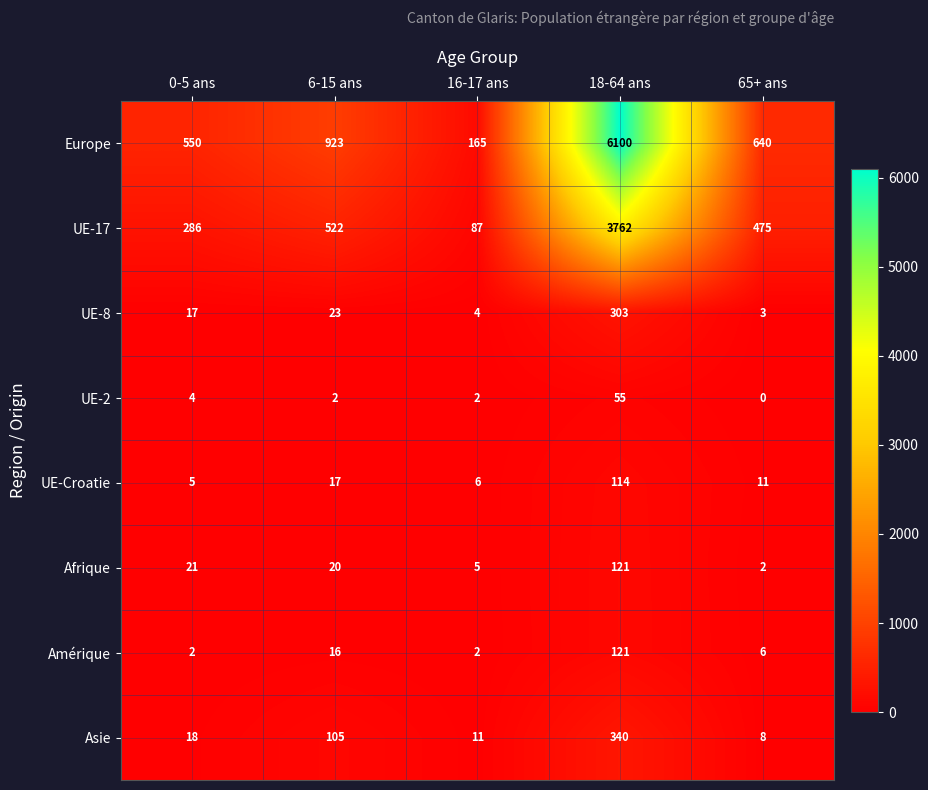

What is the maximum value shown in the chart?

6100